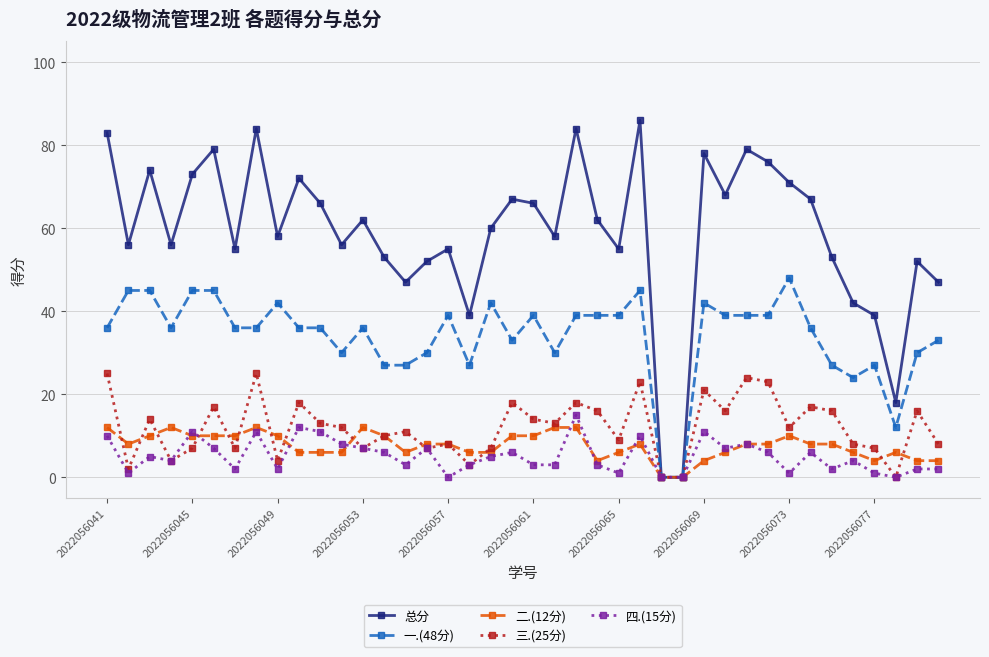

Which series has the largest total across all categories?

总分